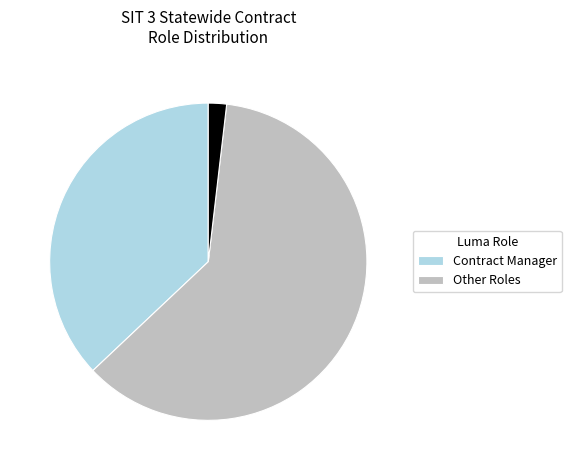

Count the number of slices in the pie.

3